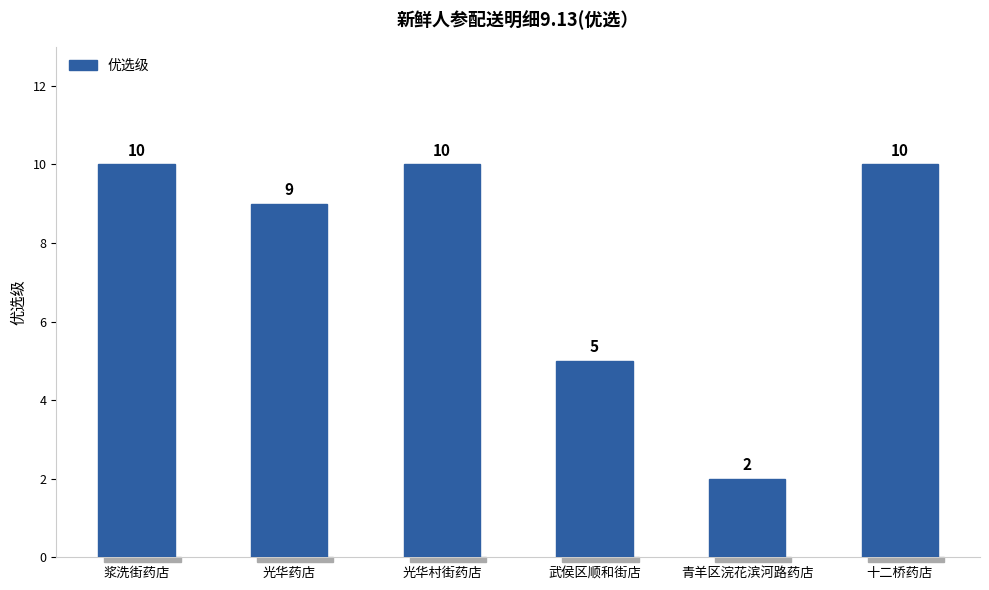

Which has a higher value, 武侯区顺和街店 or 浆洗街药店?

浆洗街药店